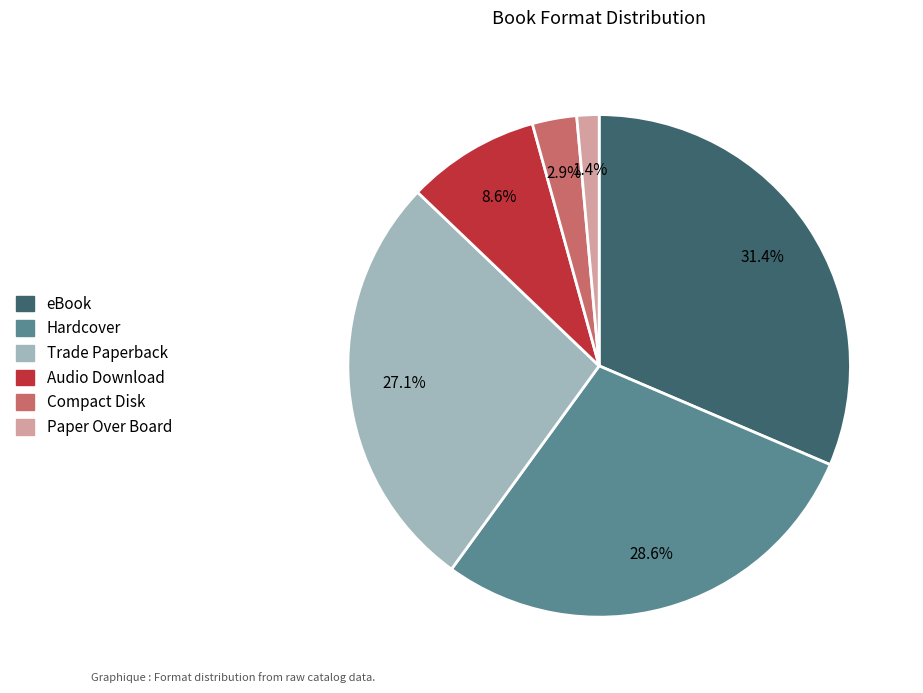

Rank the categories by value from highest to lowest.

eBook, Hardcover, Trade Paperback, Audio Download, Compact Disk, Paper Over Board